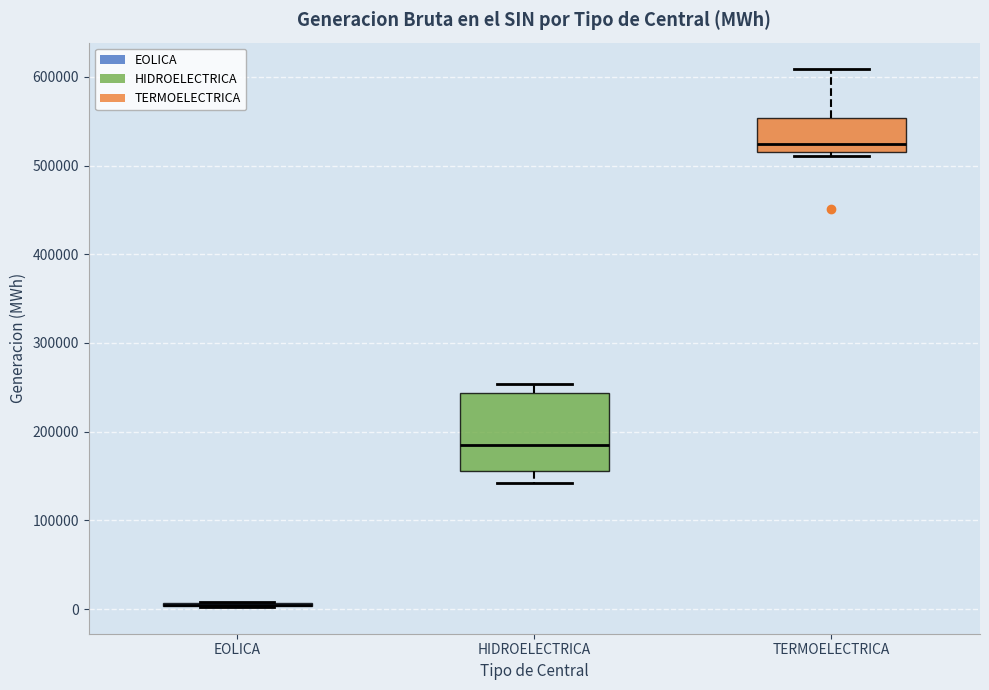

Reading left to right, read every box against the y-axis: the position of its median line, the range the box covers, and the ends of its whiskers. The values are not printed on the chart, so give them approximately, as read against the axis.

EOLICA: box collapsed to a line at 10000, whiskers 0 to 10000
HIDROELECTRICA: median 180000, box 160000 to 240000, whiskers 140000 to 250000
TERMOELECTRICA: median 520000 (just above the box's lower edge), box 520000 to 550000, whiskers 510000 to 610000